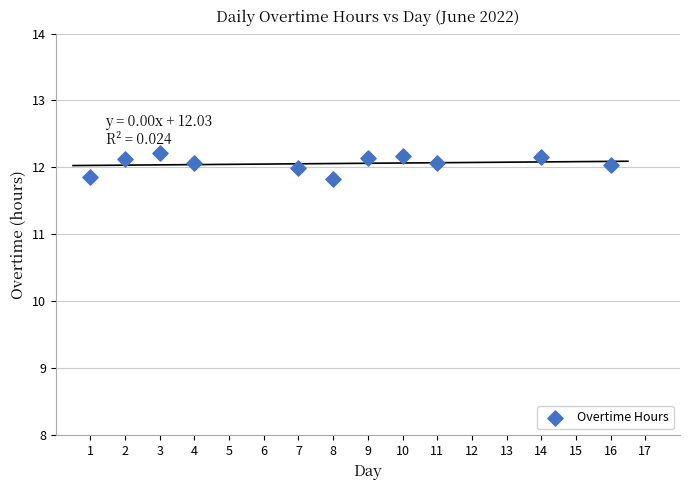

What is the average Y value?

12.1